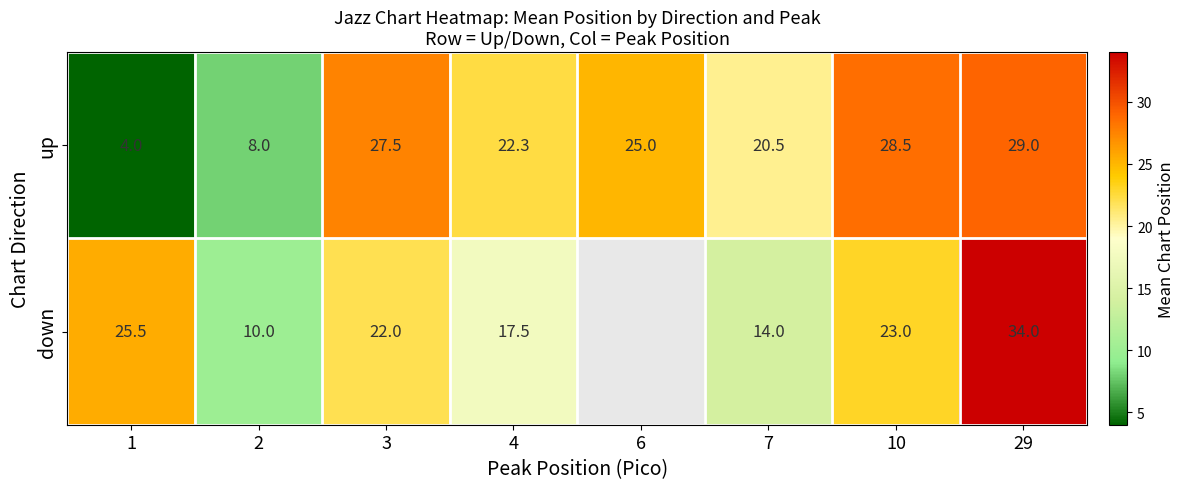

What is the maximum value for up?

29.0